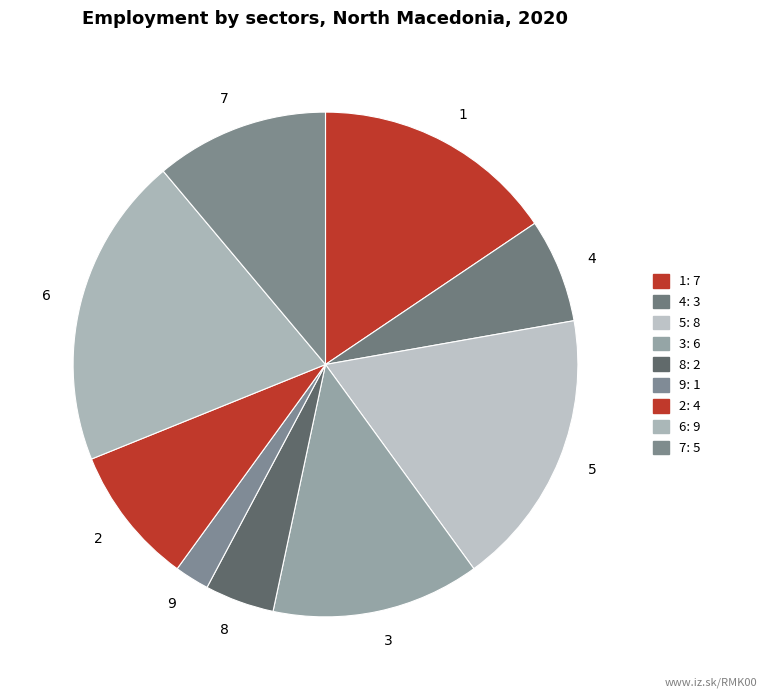

Combined, do 5 and 1 account for over 50%?

No